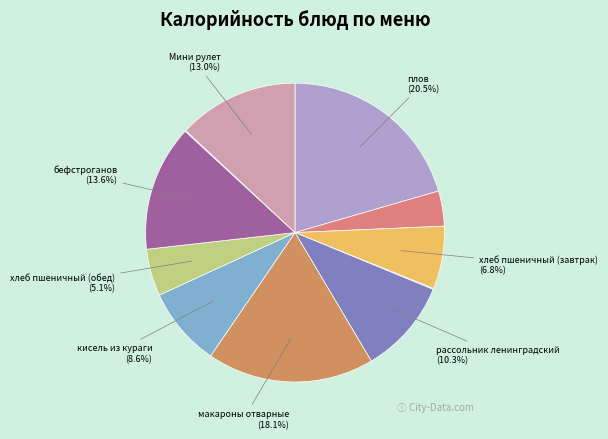

Count the number of slices in the pie.

11